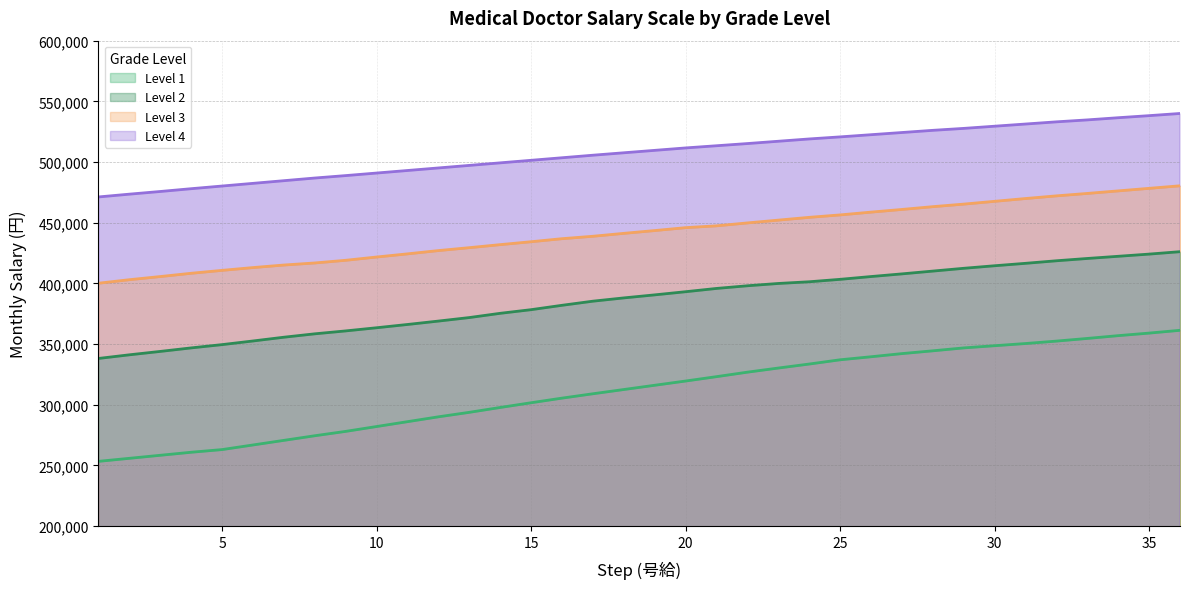

What is the total value across all series at 26?

1726300